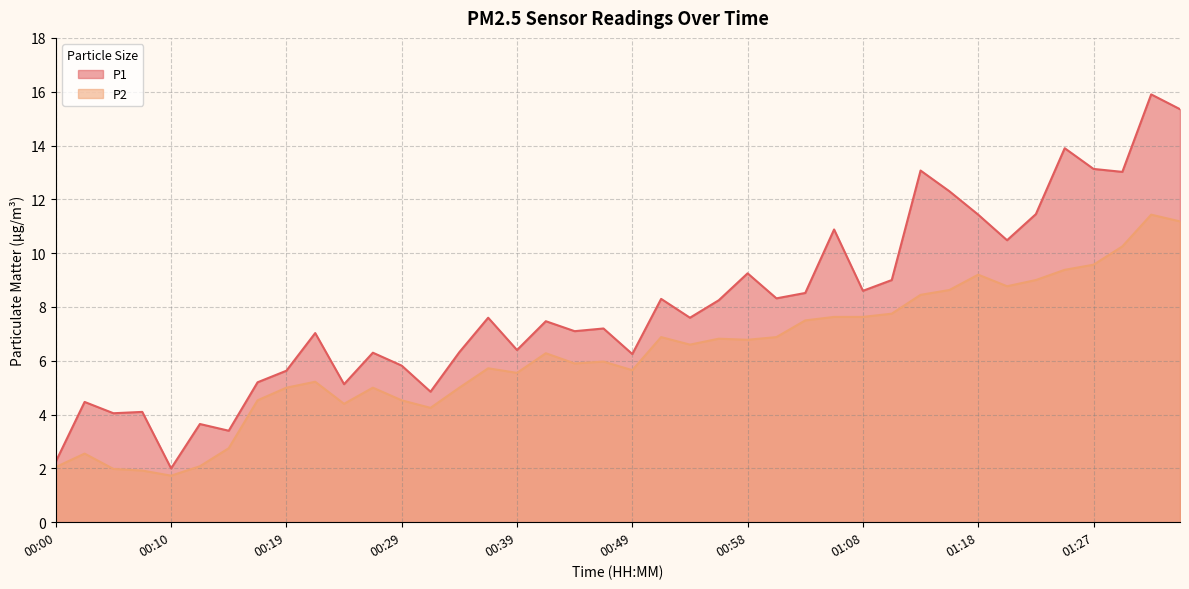

How many series are shown in this chart?

2